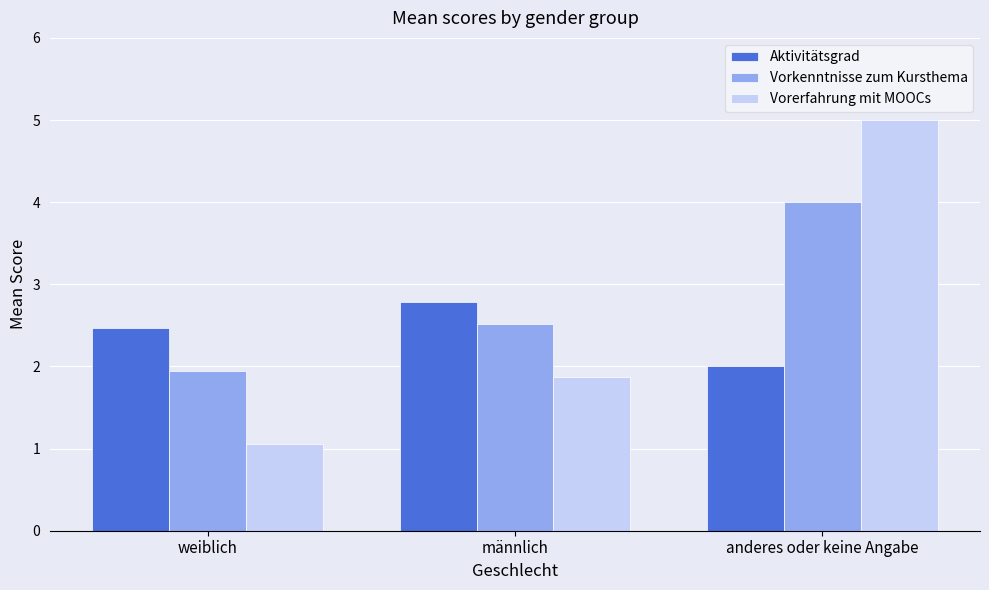

Rank the series by their maximum value, from highest to lowest.

Vorerfahrung mit MOOCs, Vorkenntnisse zum Kursthema, Aktivitätsgrad